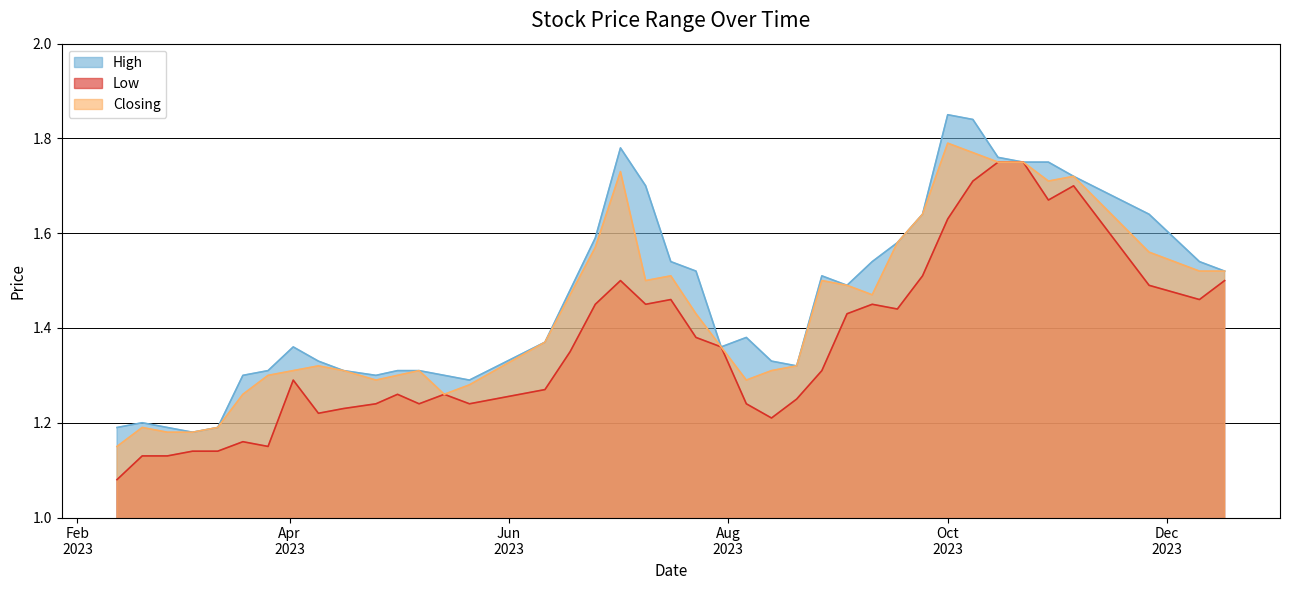

True or false: High and Closing cross at least once.

False